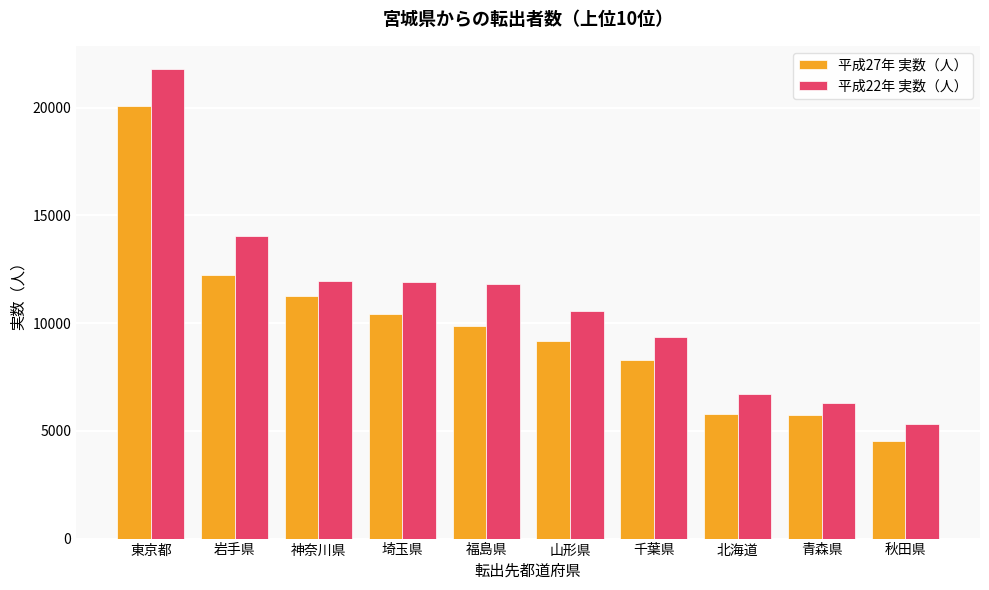

What is the difference between the second highest and second lowest values in the 平成22年 実数（人） series?

7750